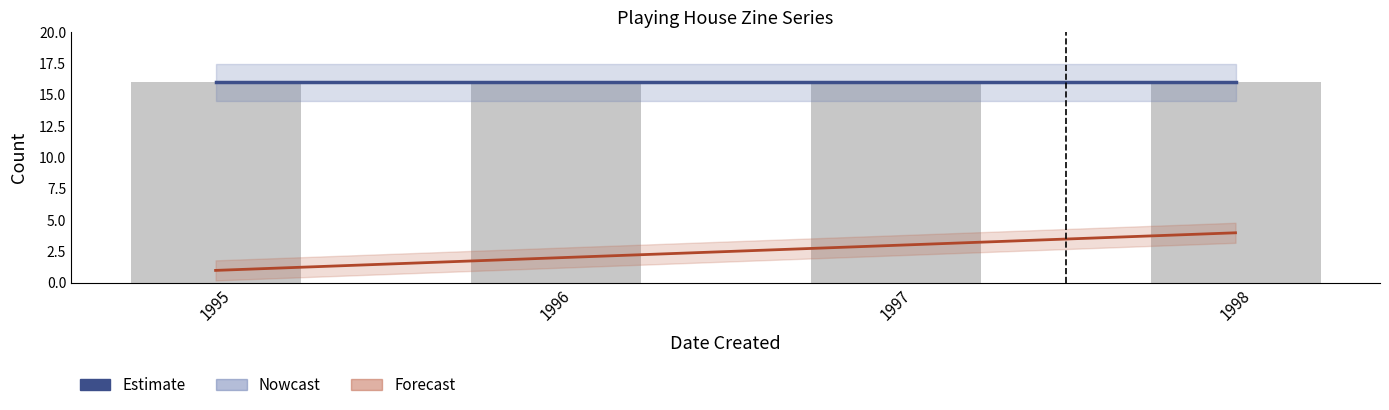

List the labels in order of Issue value, largest first.

1998, 1997, 1996, 1995